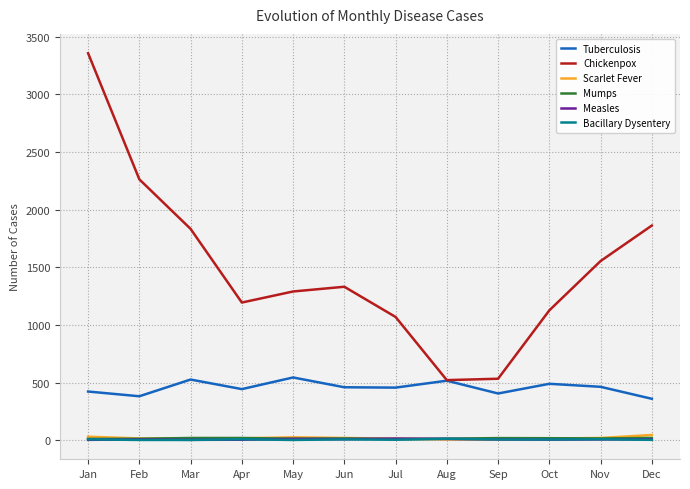

At which category is the sum across all series the highest?

Jan